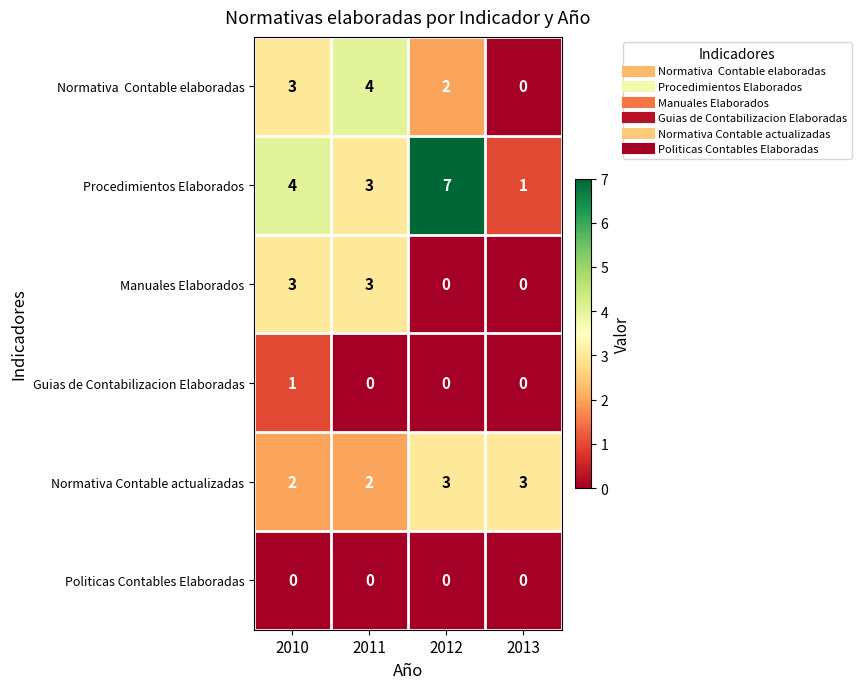

What is the difference between the maximum and minimum values in the Procedimientos Elaborados series?

6